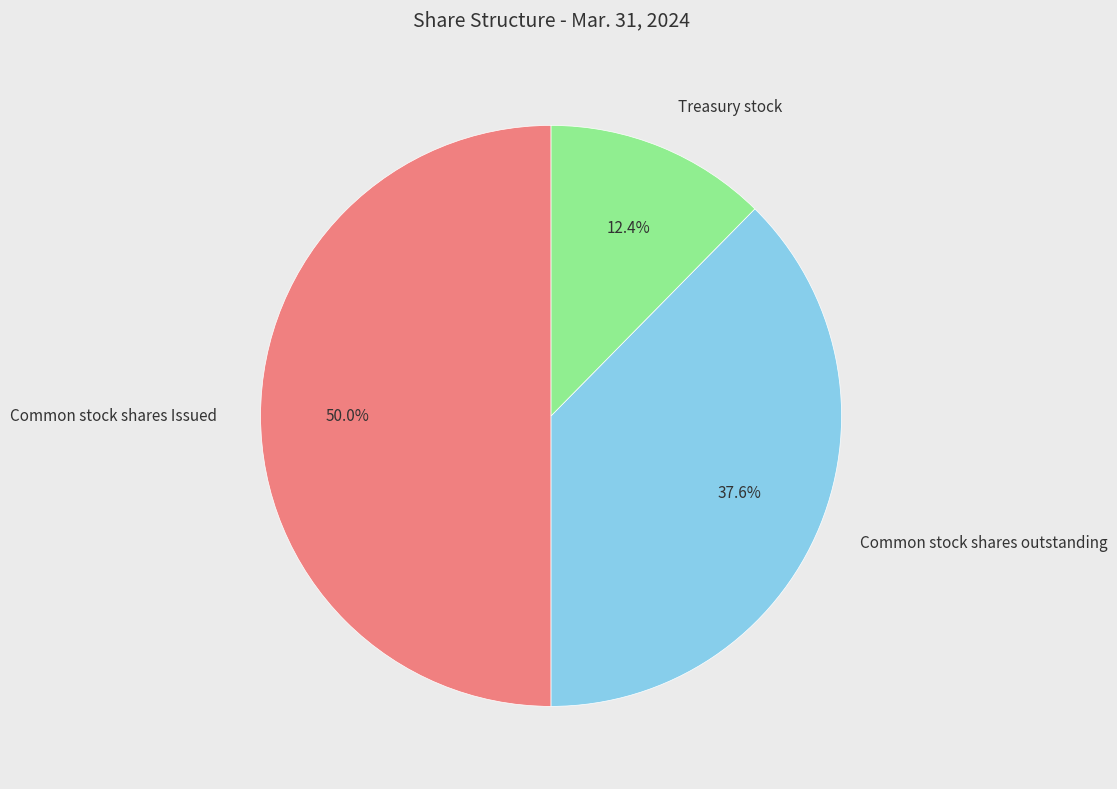

Rank the categories by value from highest to lowest.

Common stock shares Issued, Common stock shares outstanding, Treasury stock